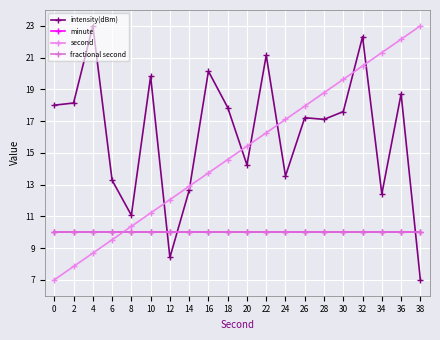

What are all the series names shown in the legend?

intensity(dBm), minute, second, fractional second